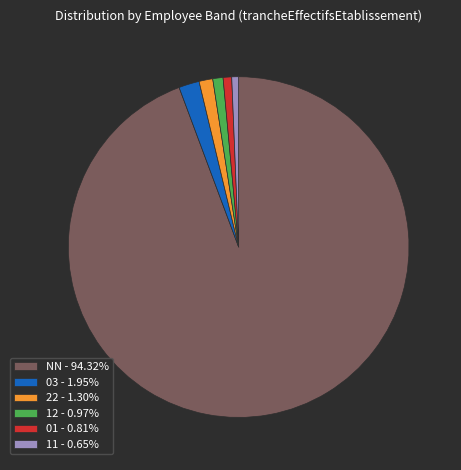

What is the ratio of the value at 12 - 0.97% to the value at 01 - 0.81%?

1.2